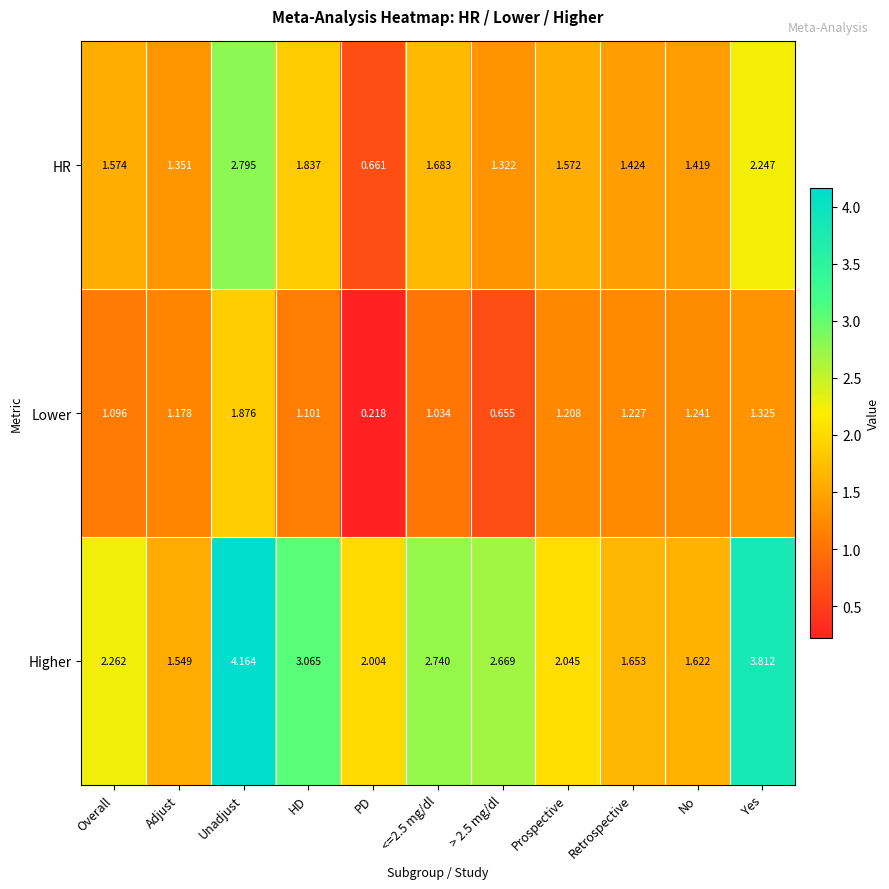

Where is Higher nearest to the value 2?

PD